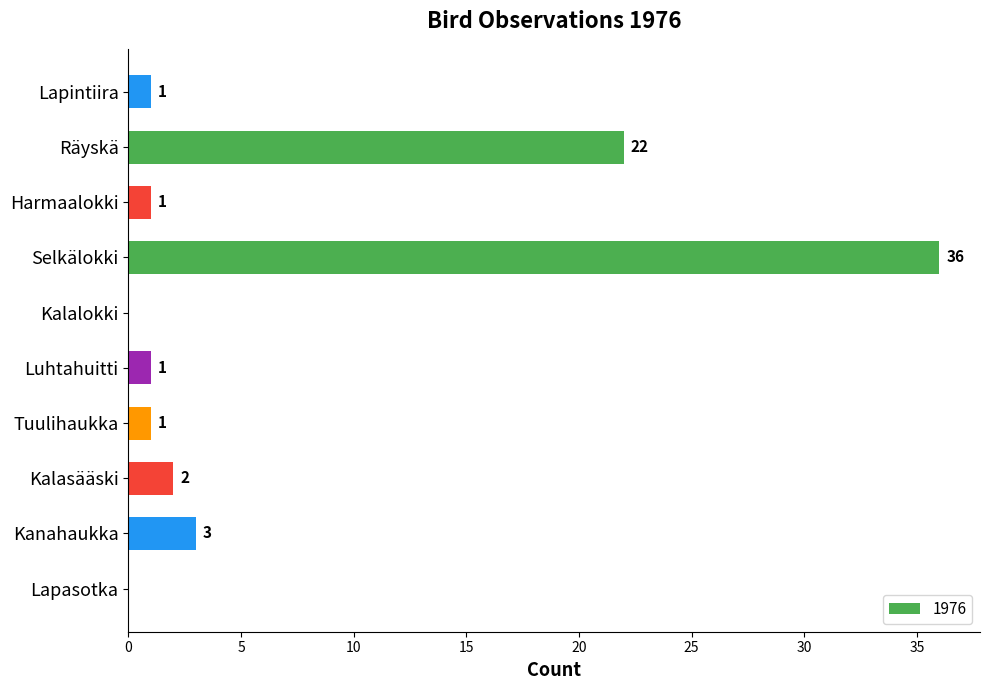

Reading bottom to top, extract all data points from this chart.

Lapasotka=0	Kanahaukka=3	Kalasääski=2	Tuulihaukka=1	Luhtahuitti=1	Kalalokki=0	Selkälokki=36	Harmaalokki=1	Räyskä=22	Lapintiira=1